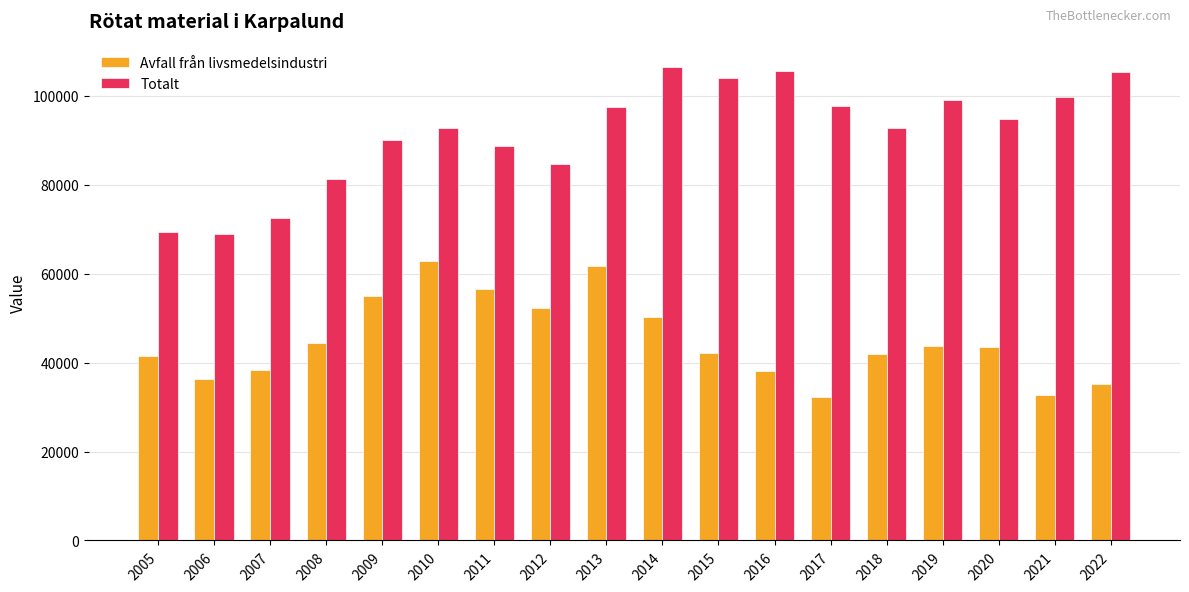

What is the sum of the Avfall från livsmedelsindustri values at 2021 and 2019?

76656.0